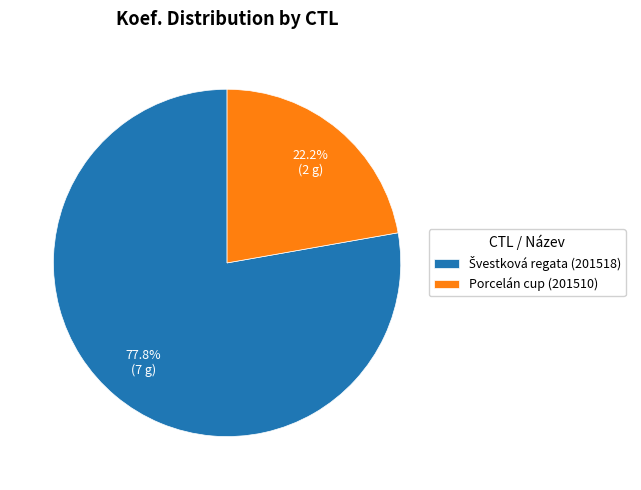

To the nearest percent, what is the average slice percentage?

50%